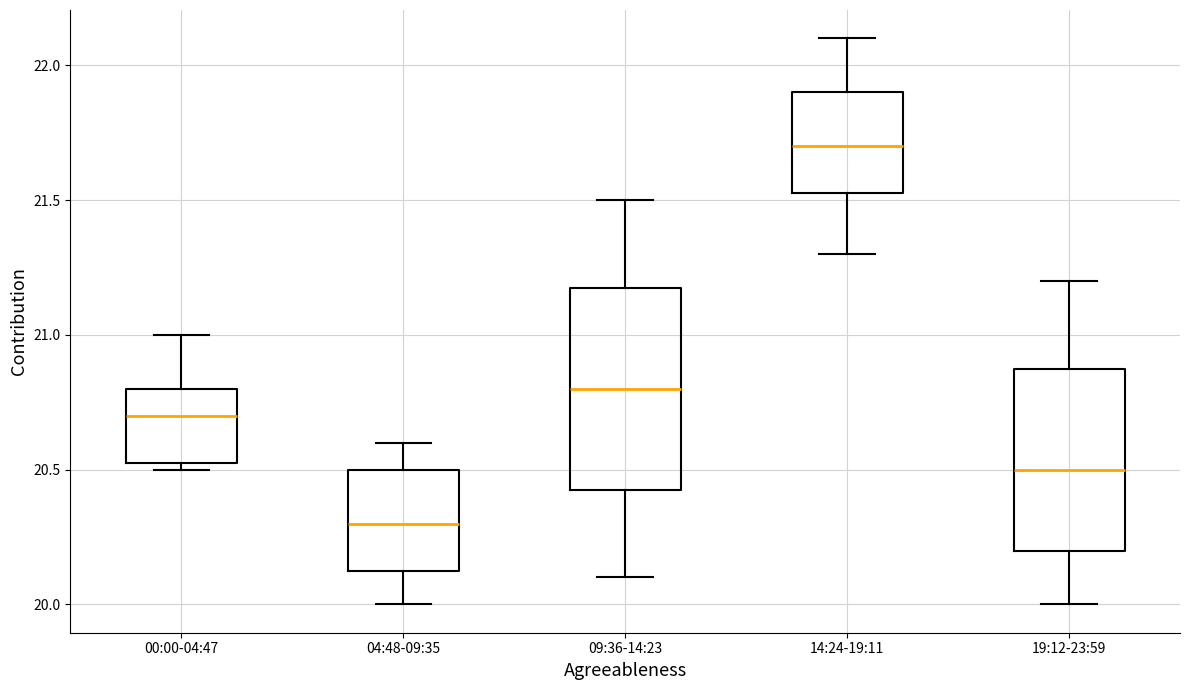

Comparing the boxes themselves (not the whiskers), which one is the tallest?

09:36-14:23